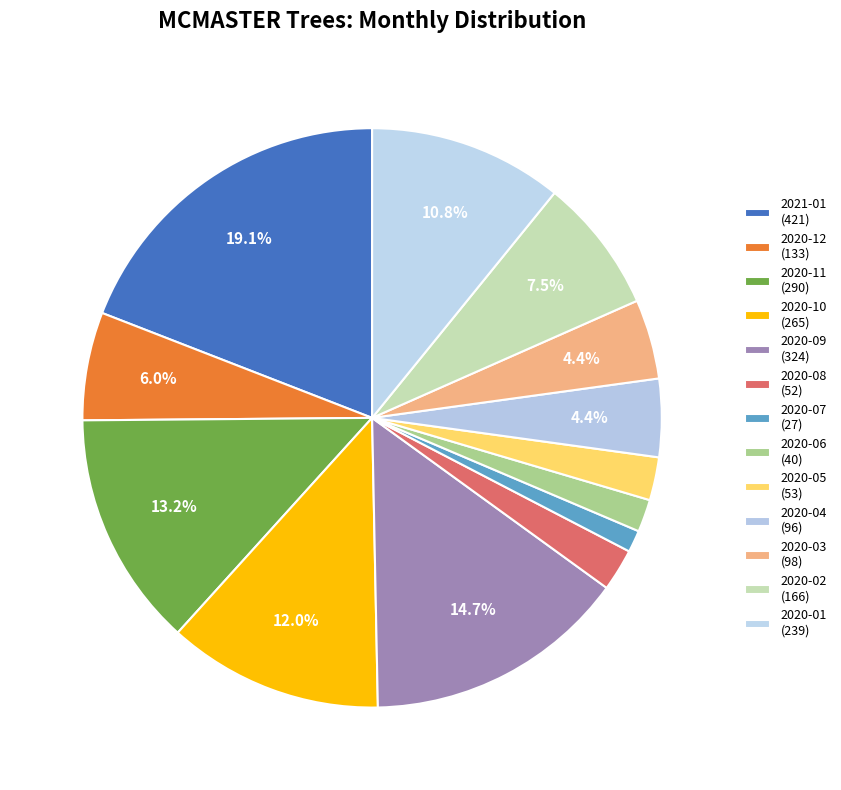

To the nearest percent, what is the combined percentage of 2020-01 and 2020-07?

12%